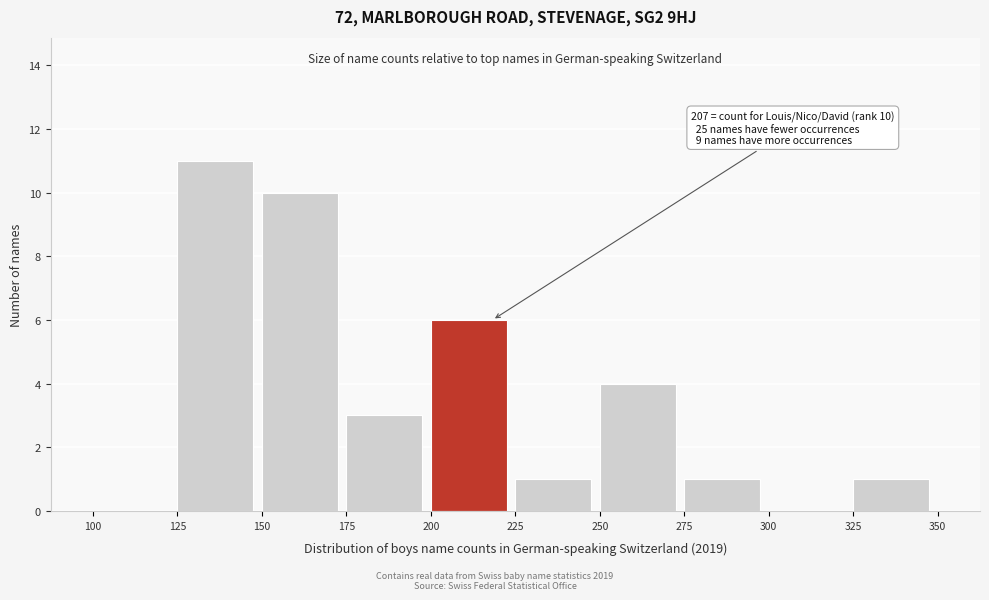

Which range on the x-axis has the tallest bar?

125 to 150